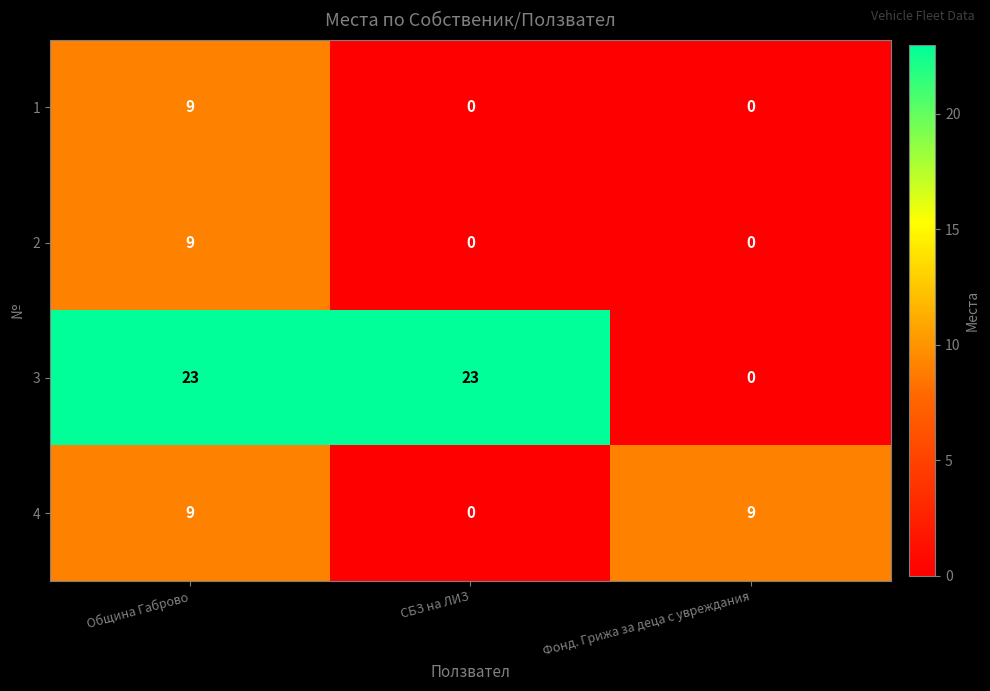

Reading left to right, what are all the values shown in this chart?

1: Община Габрово=9	СБЗ на ЛИЗ=0	Фонд. Грижа за деца с увреждания=0
2: Община Габрово=9	СБЗ на ЛИЗ=0	Фонд. Грижа за деца с увреждания=0
3: Община Габрово=23	СБЗ на ЛИЗ=23	Фонд. Грижа за деца с увреждания=0
4: Община Габрово=9	СБЗ на ЛИЗ=0	Фонд. Грижа за деца с увреждания=9